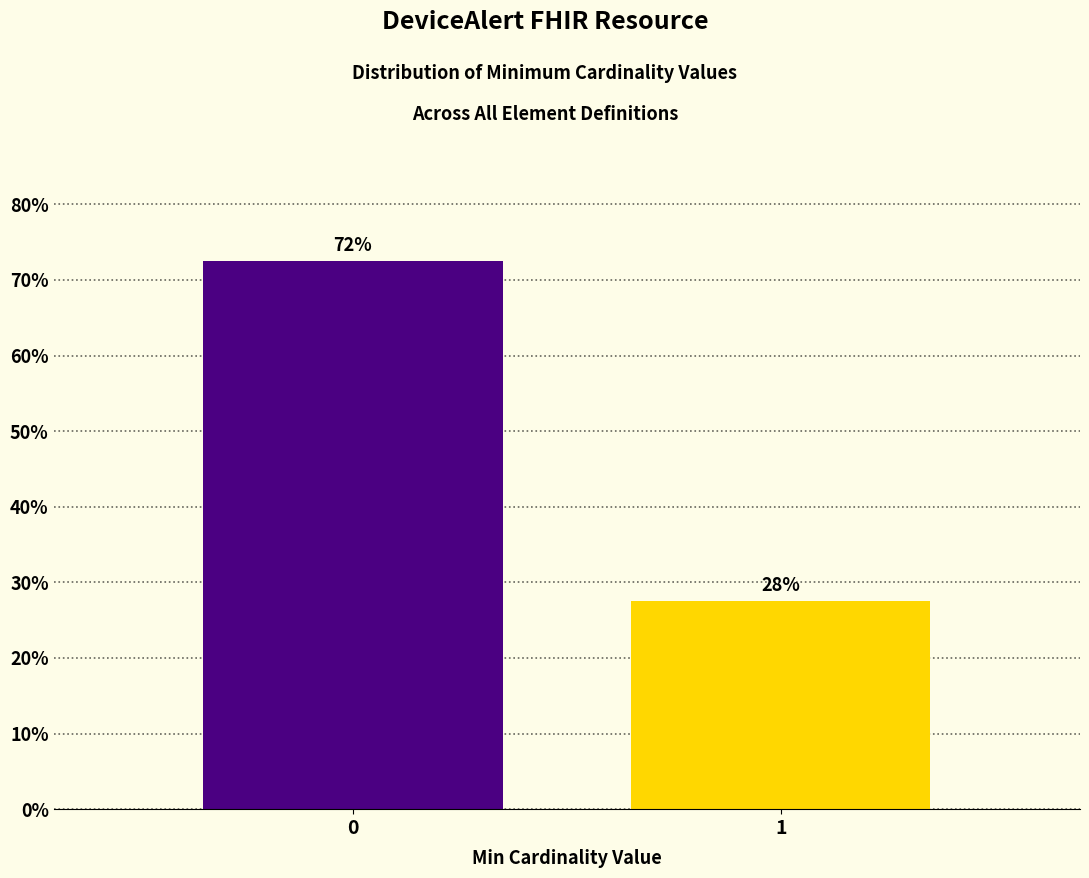

Does the chart contain any negative values?

No